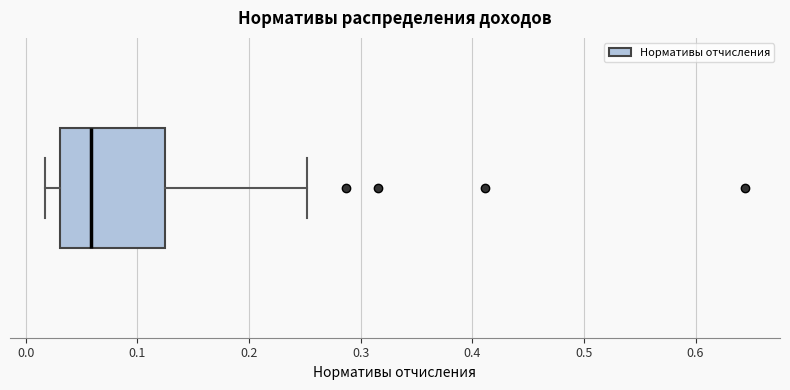

Where does the right whisker of the box end on the x-axis? The values are not printed on the chart, so give them approximately, as read against the axis.

0.25